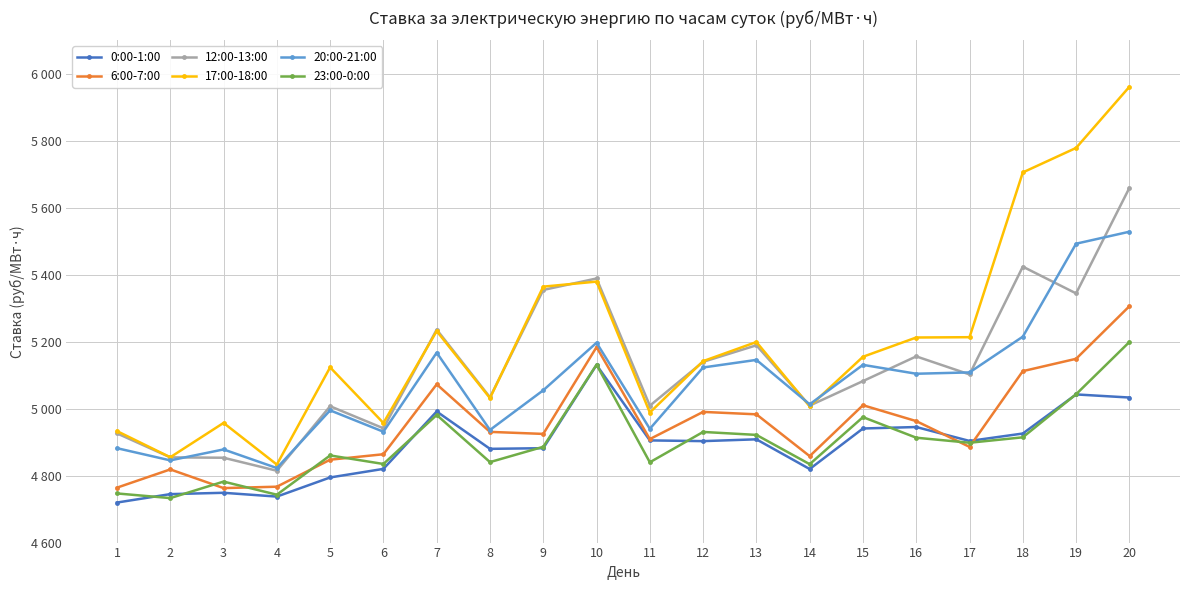

Is this an area chart (filled region under the line)?

No